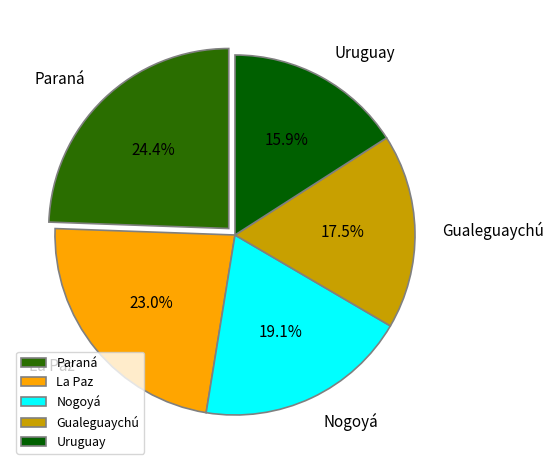

Which slice is the smallest?

Uruguay